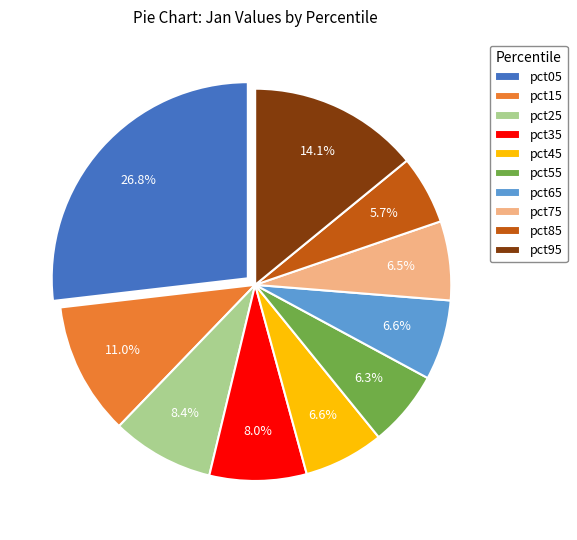

To the nearest percent, what is the difference between the pct95 and pct55 slice percentages?

8%